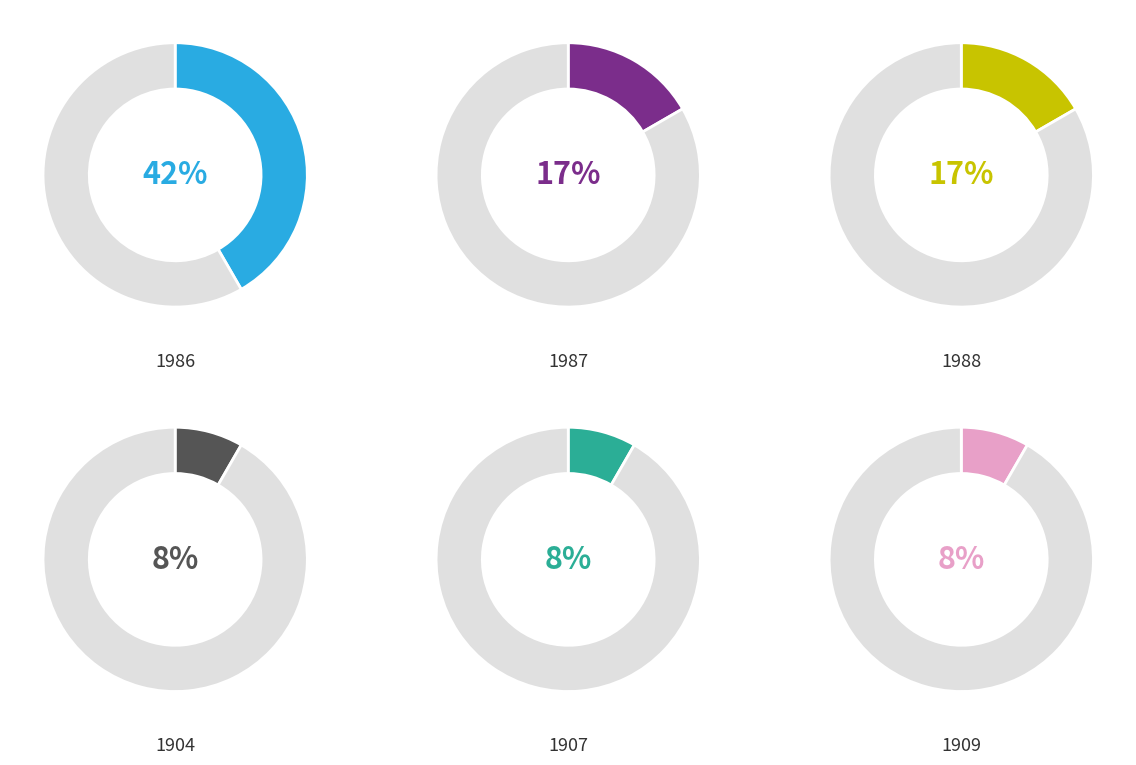

How many slices are in this pie chart?

6